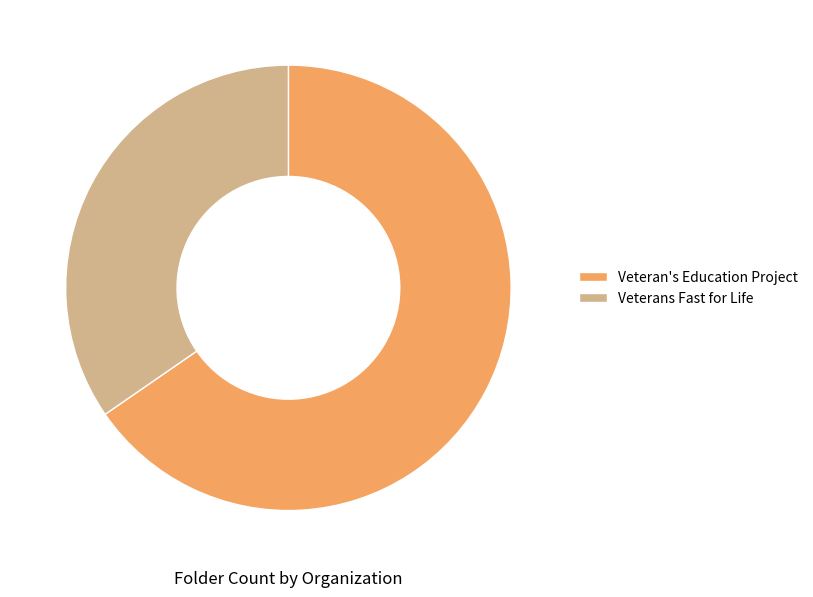

Do Veteran's Education Project and Veterans Fast for Life together represent more than half of the pie?

Yes